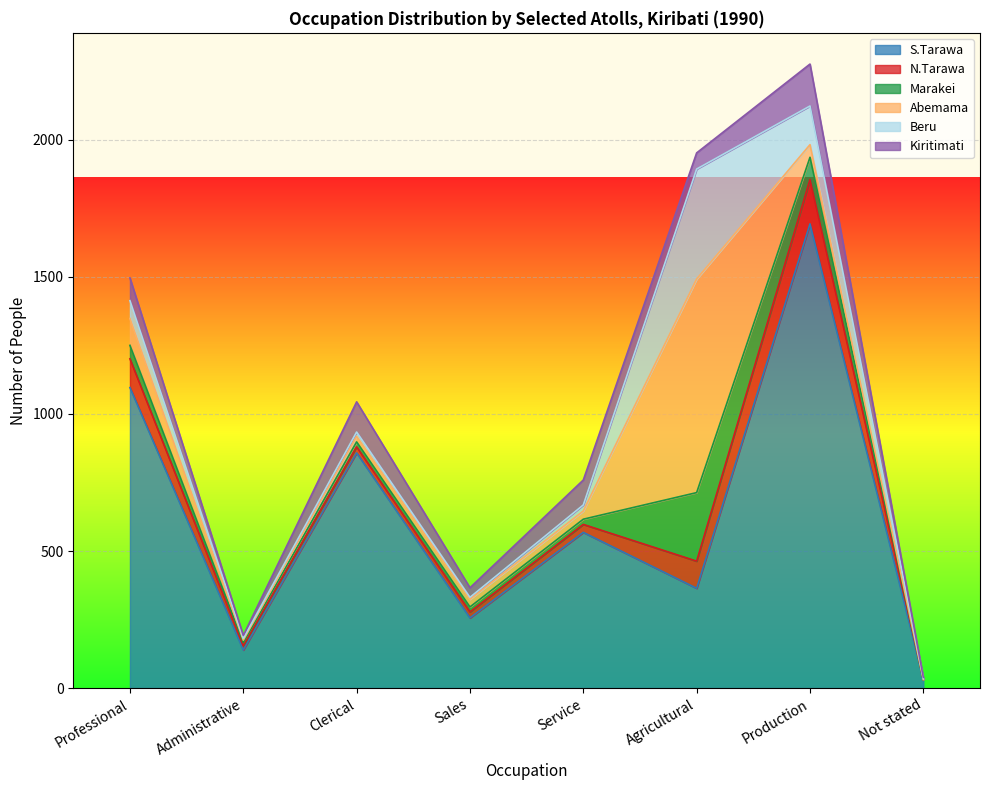

What is the greatest value displayed?

1693